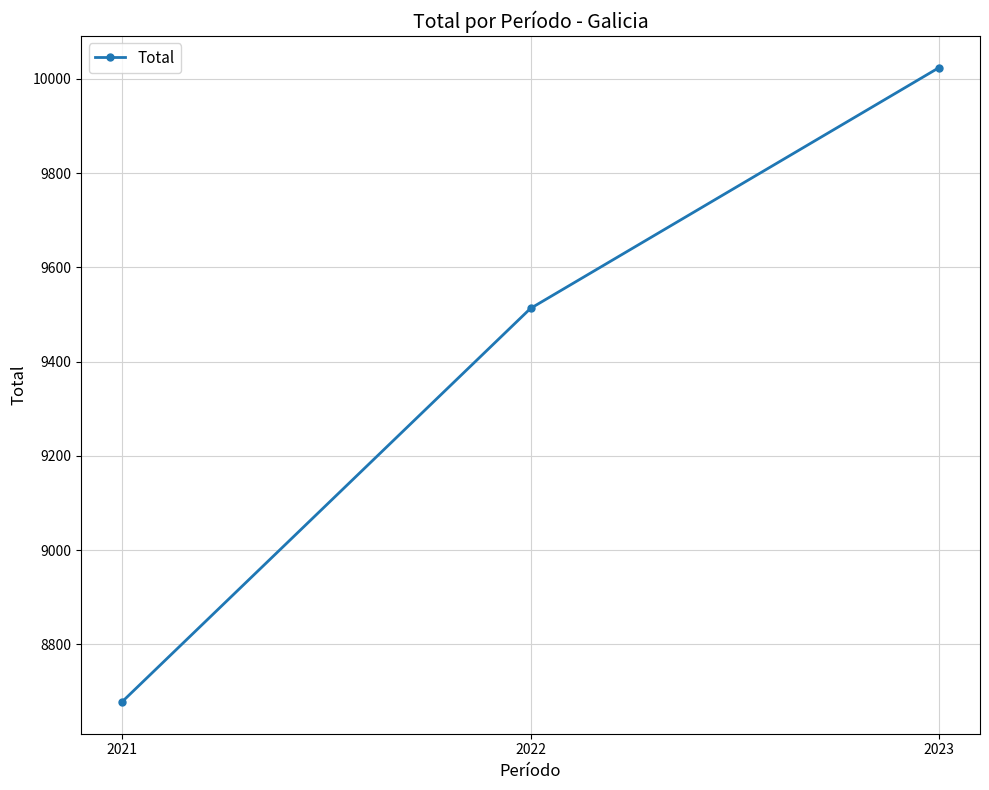

What is the approximate value at 2022?

9513